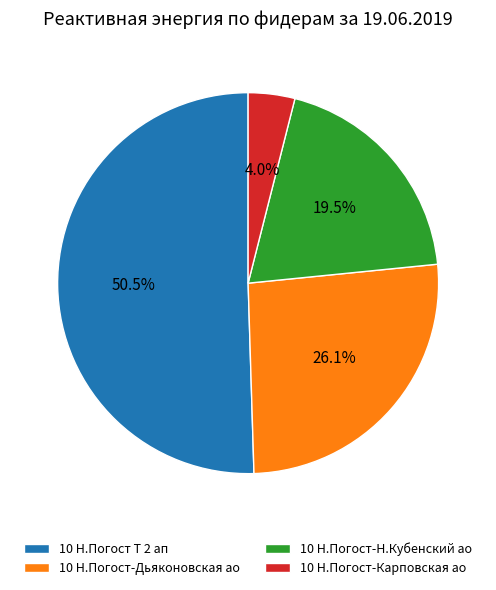

What percentage do 10 Н.Погост-Дьяконовская ао and 10 Н.Погост-Н.Кубенский ао together represent?

45.6%